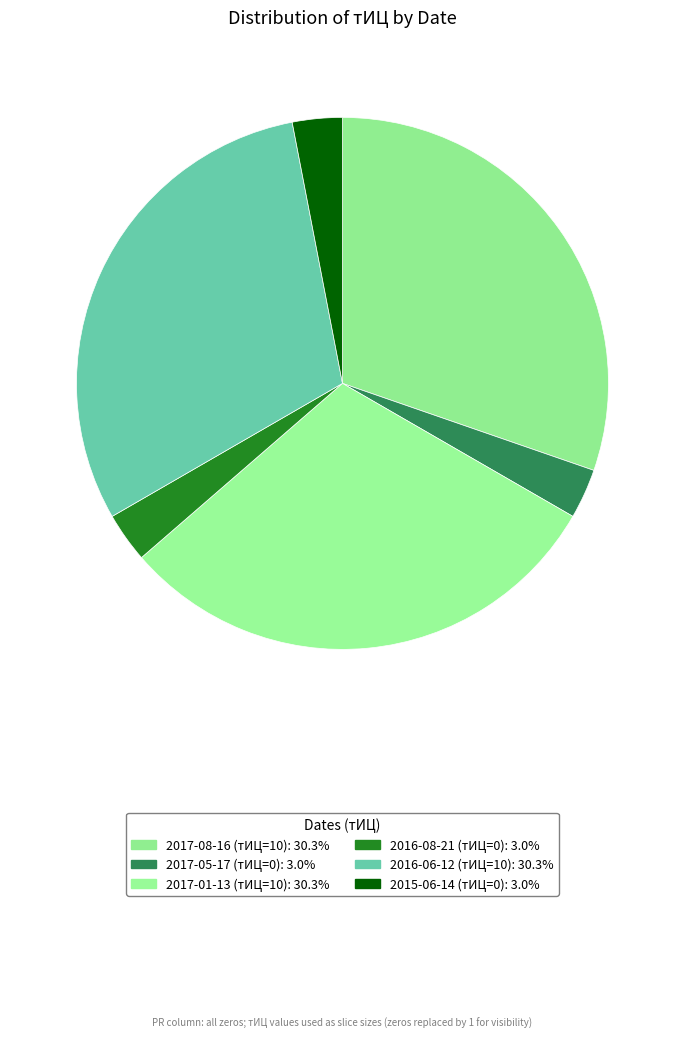

Is it true that 2017-05-17 (тИЦ=0) is 11% of the pie?

False